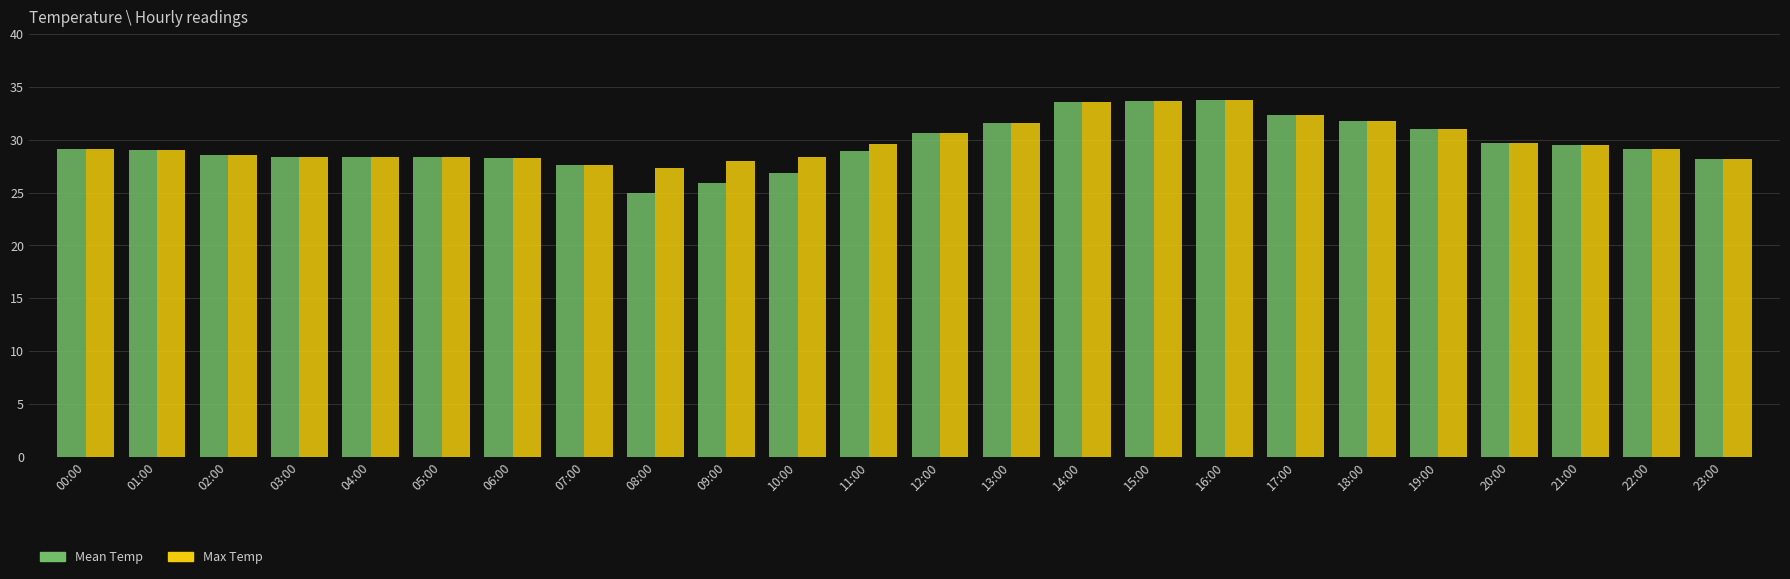

How many groups of bars are there?

24